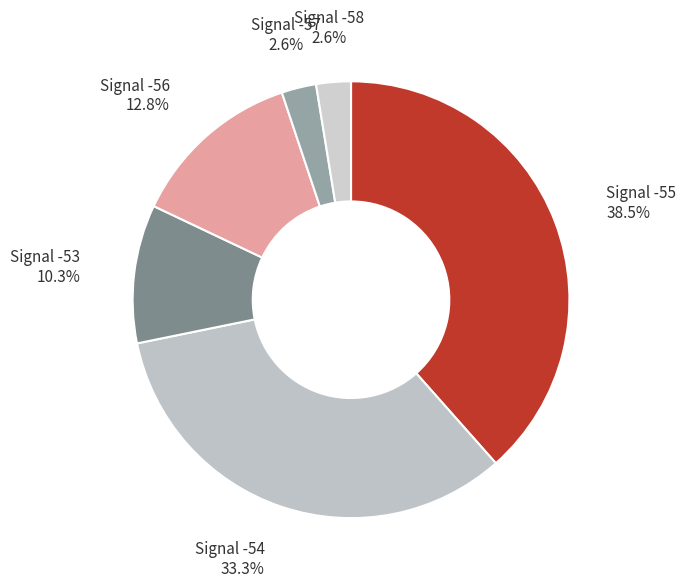

Does any single category account for the majority?

No